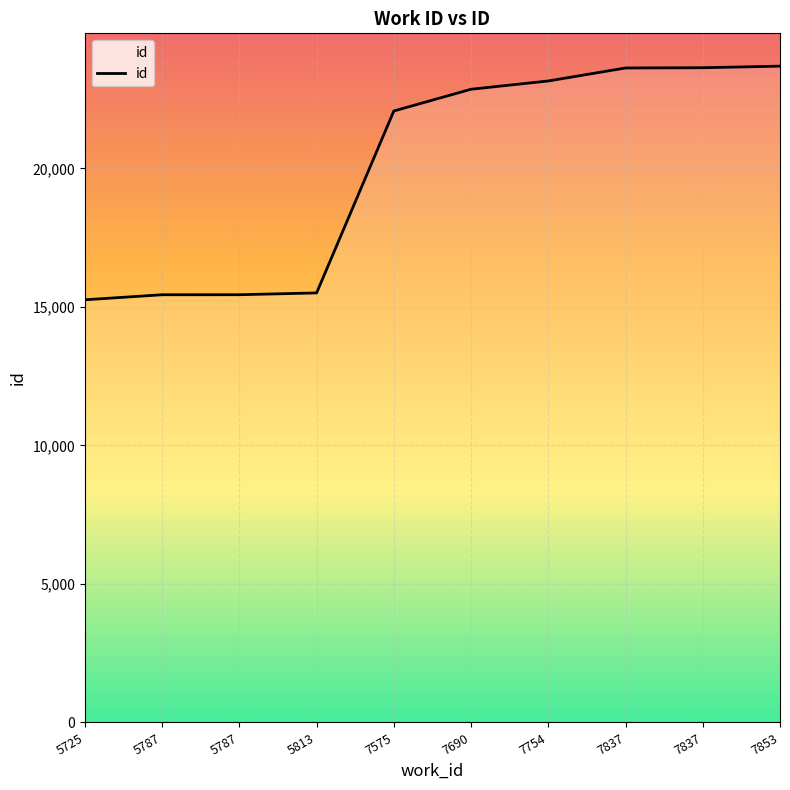

How many lines are shown in the chart?

1